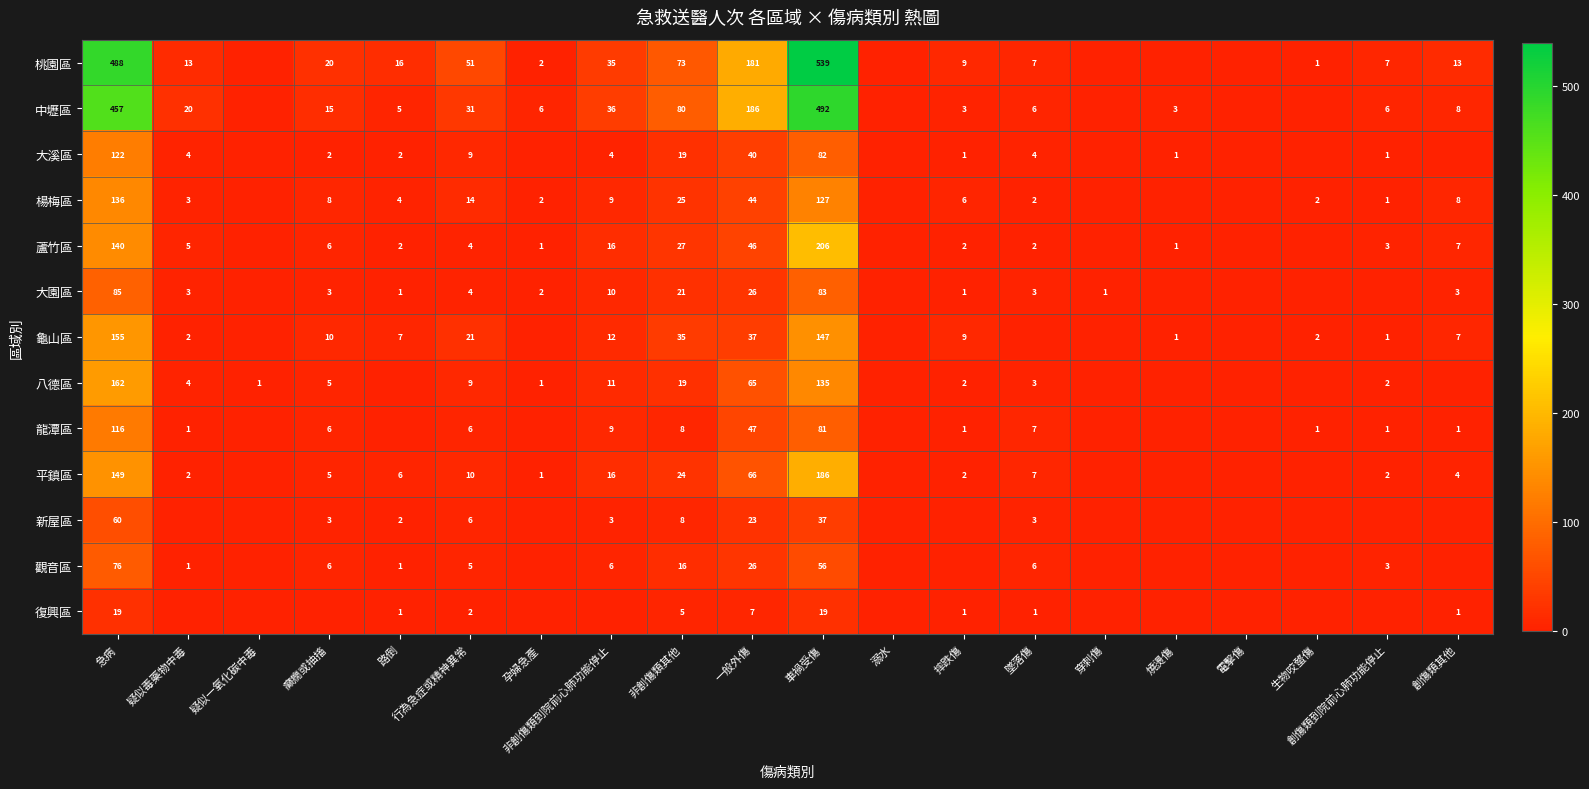

The 大溪區 series shows 4 at 非創傷類到院前心肺功能停止. True or false?

True